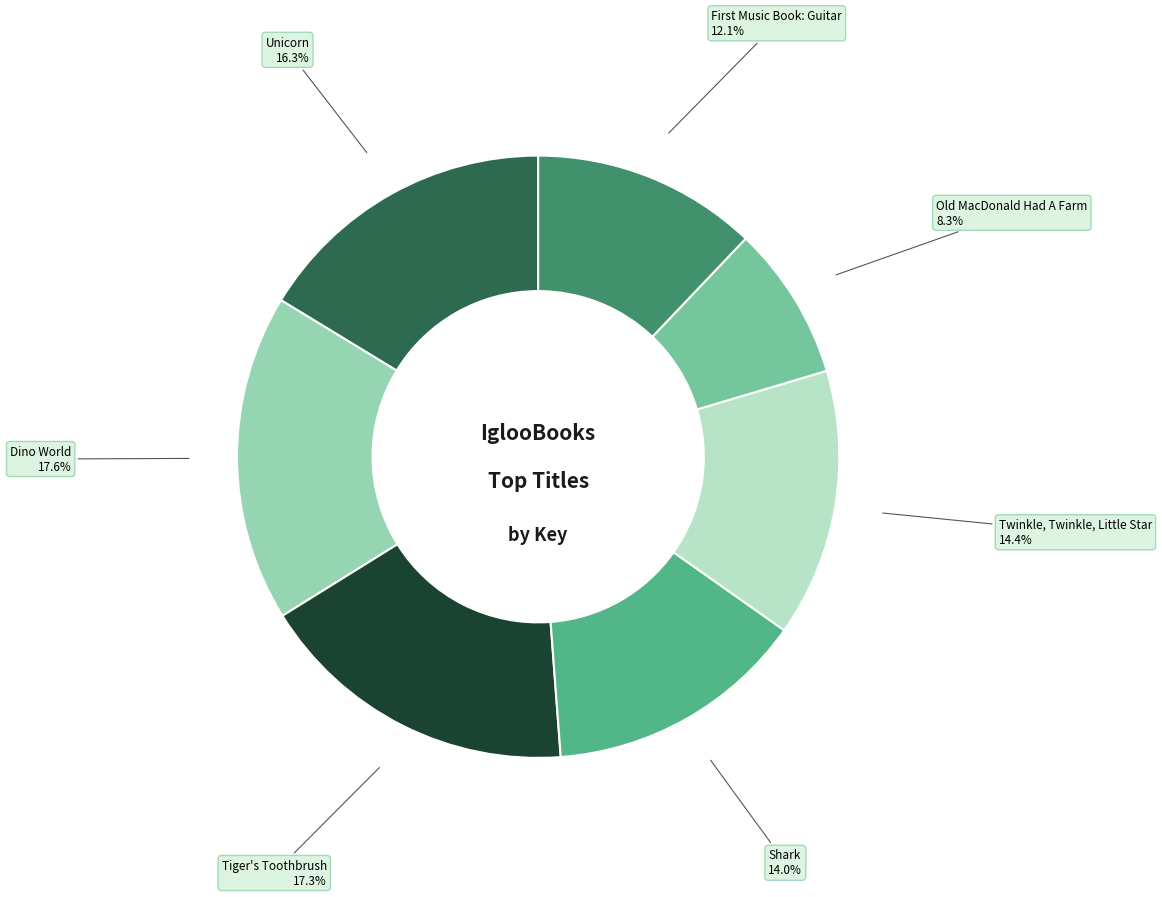

How many segments does this pie chart have?

7